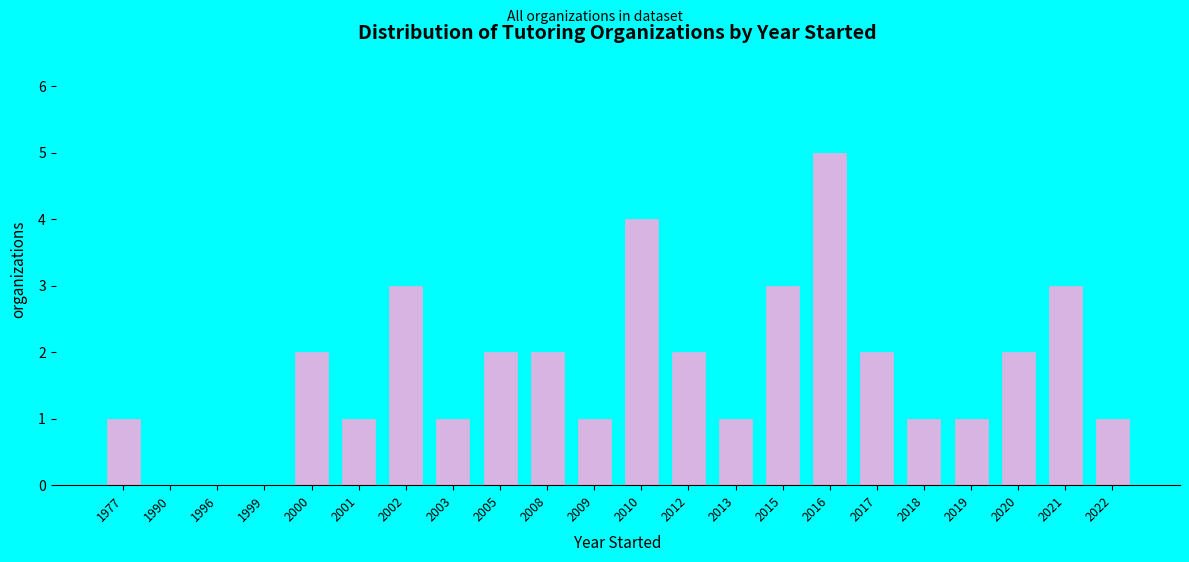

Reading left to right, extract all data points from this chart.

1977=1	1990=0	1996=0	1999=0	2000=2	2001=1	2002=3	2003=1	2005=2	2008=2	2009=1	2010=4	2012=2	2013=1	2015=3	2016=5	2017=2	2018=1	2019=1	2020=2	2021=3	2022=1